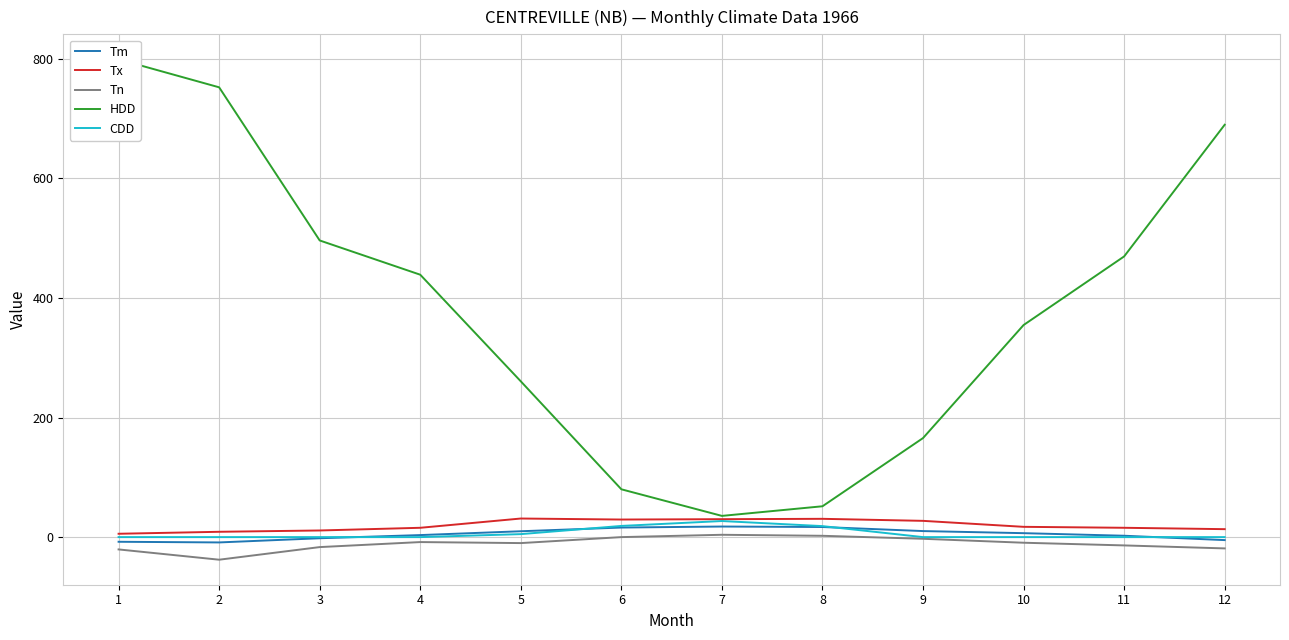

Is it true that CDD equals 5.0 at 5?

True